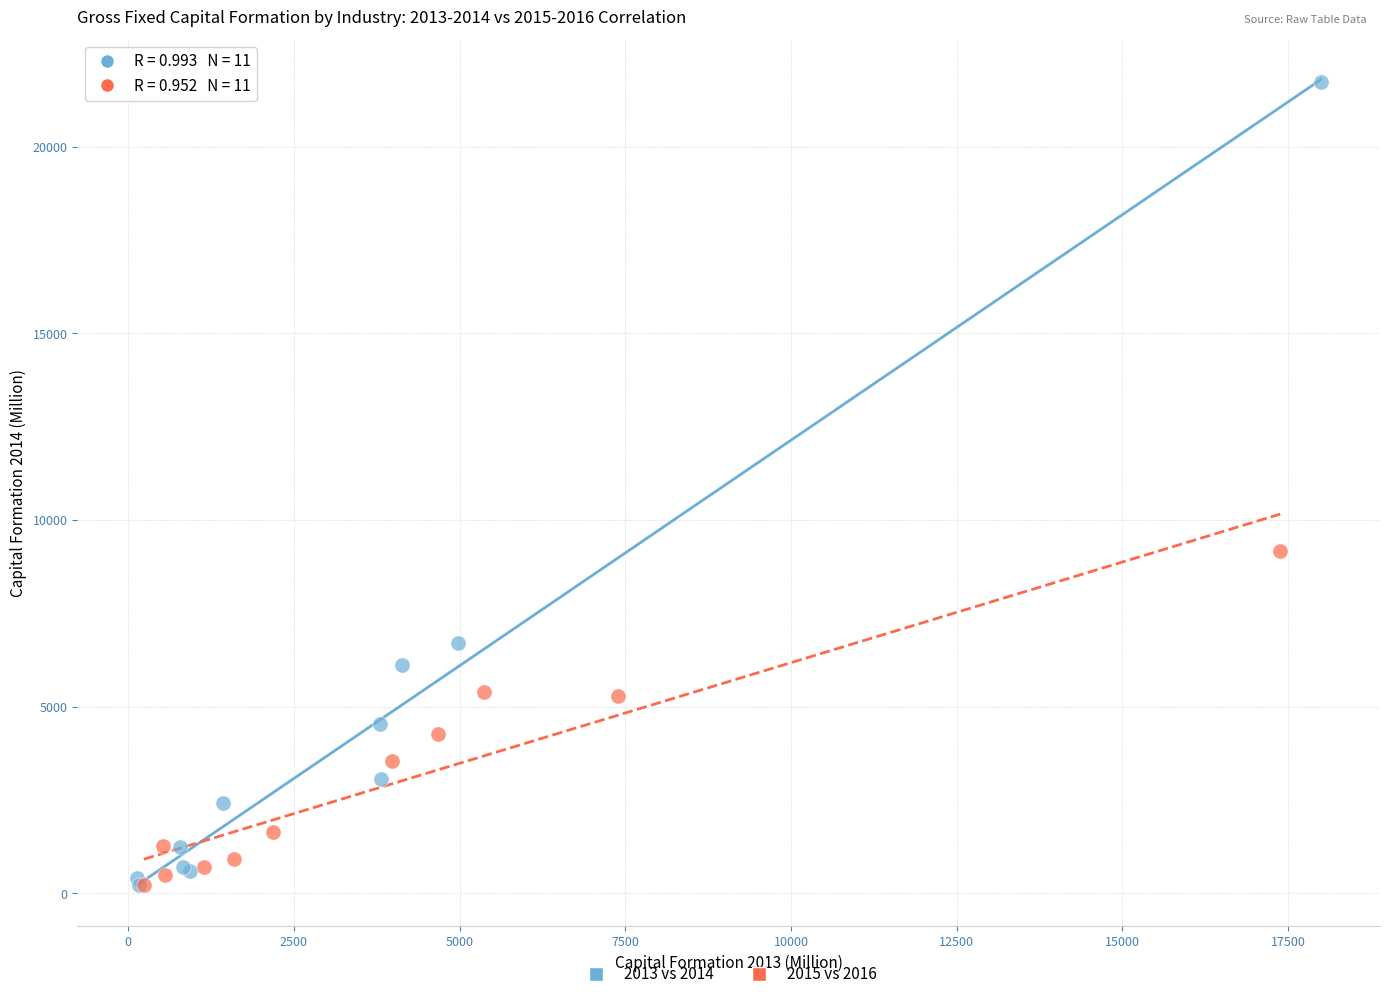

Which series has the widest spread of Y values?

2013 vs 2014